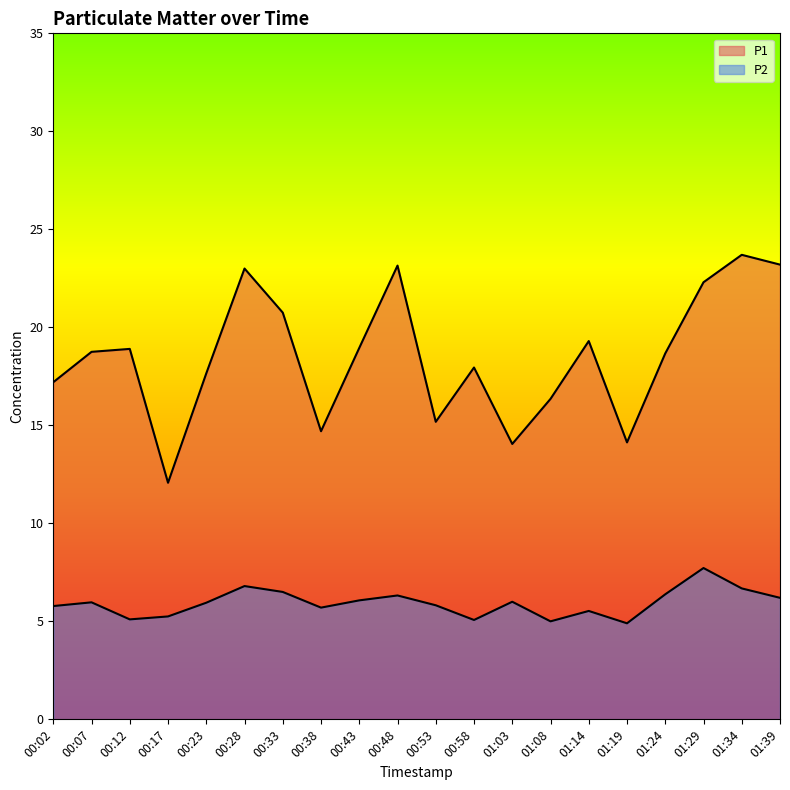

How many interior local valleys does the P2 series have?

5